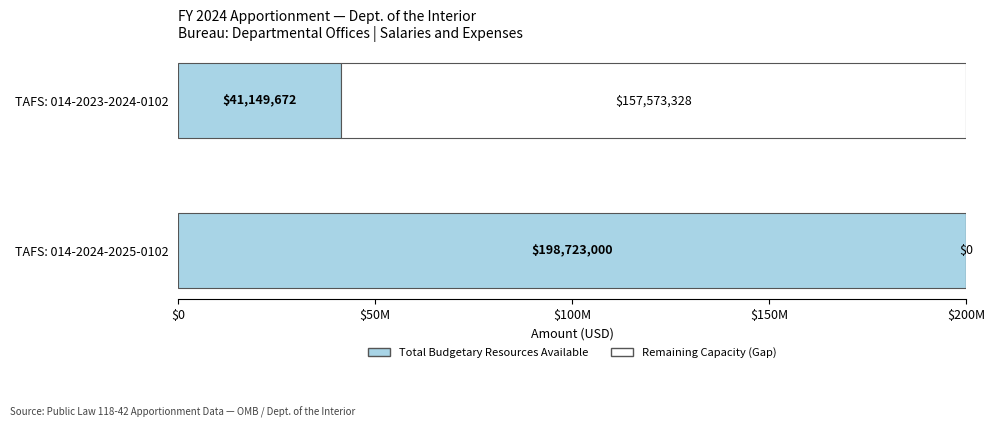

At how many categories does at least one series exceed 0?

2